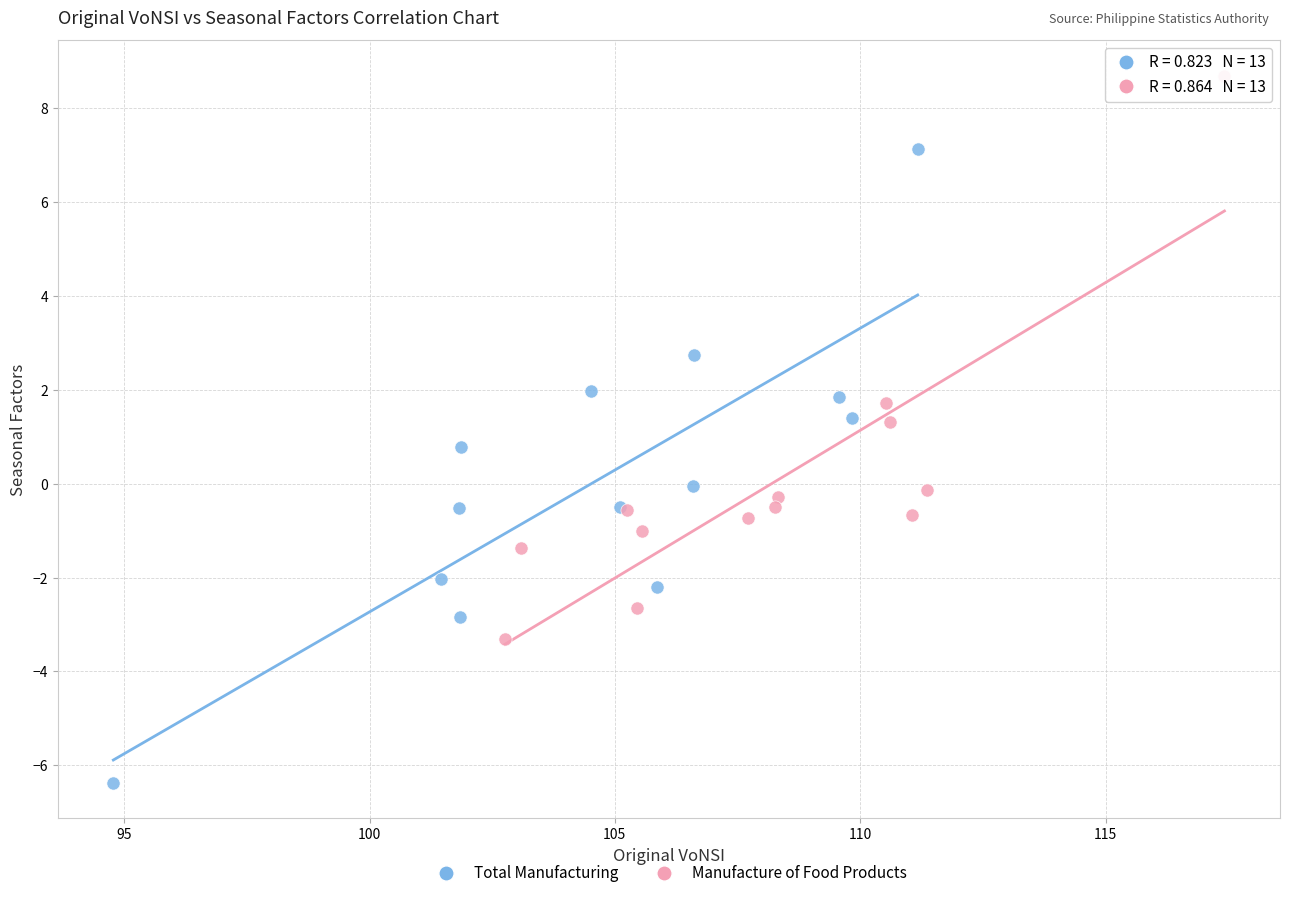

Which series has the largest Y range (max minus min)?

Total Manufacturing